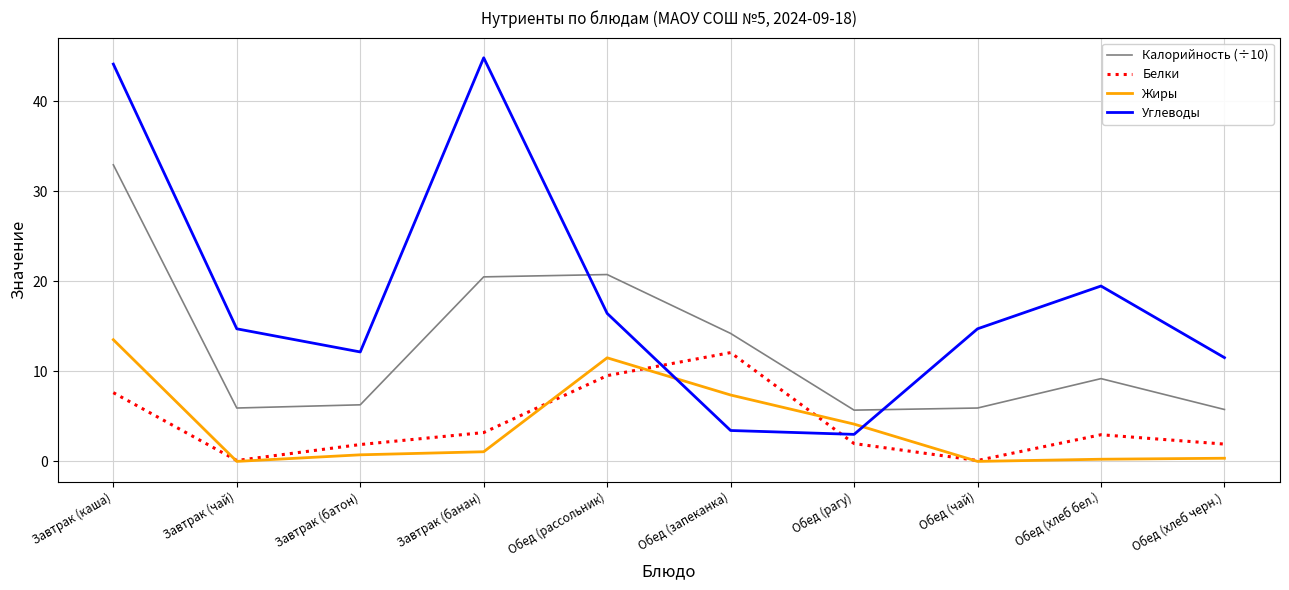

At which label does Углеводы first exceed 14?

Завтрак (каша)